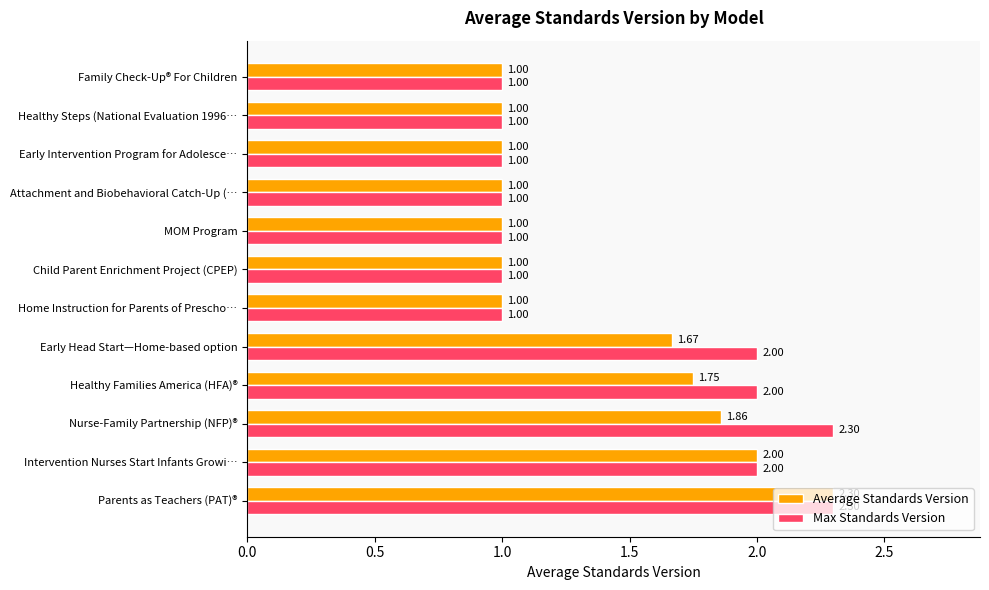

Is the value of Max Standards Version at Family Check-Up® For Children greater than the value of Average Standards Version at Intervention Nurses Start Infants Growi…?

No